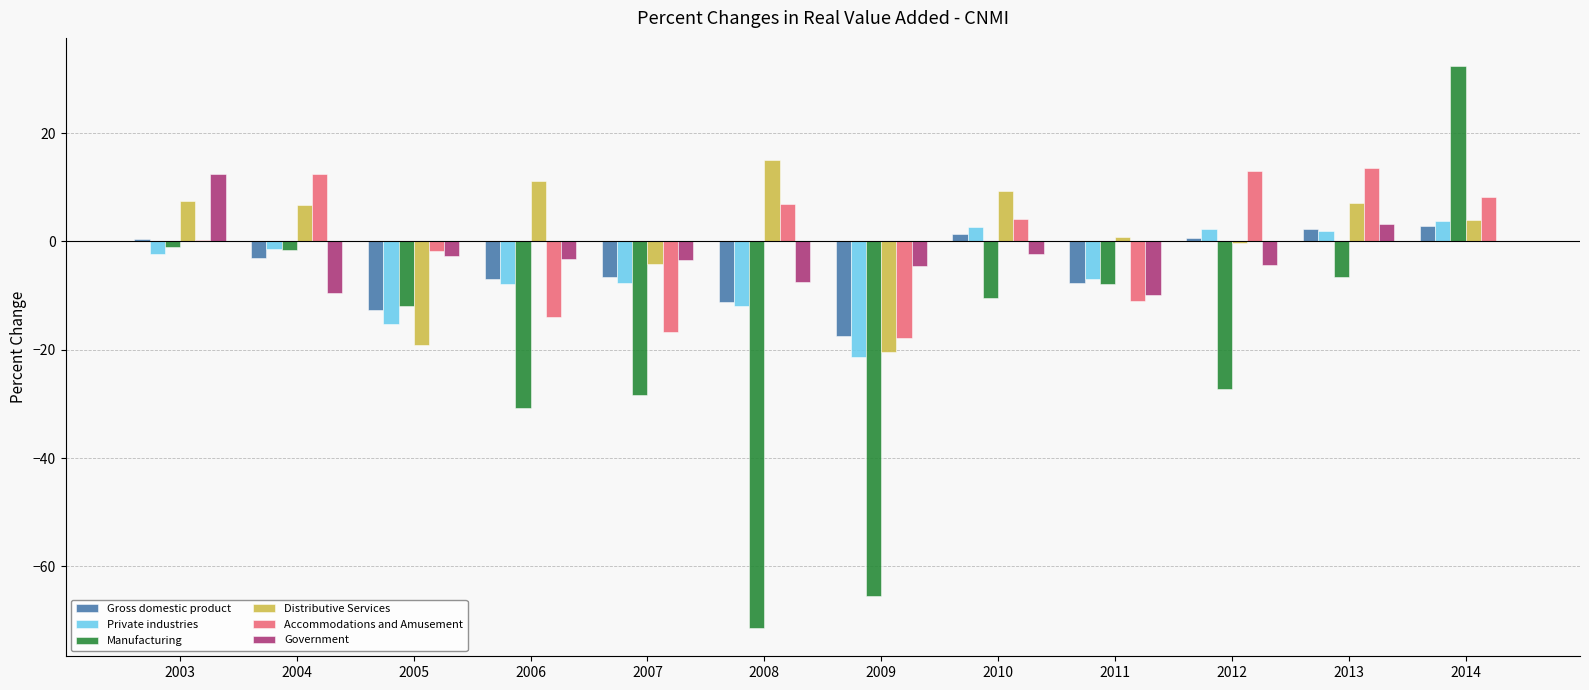

Between 2008 and 2013, which series saw the biggest shift?

Manufacturing